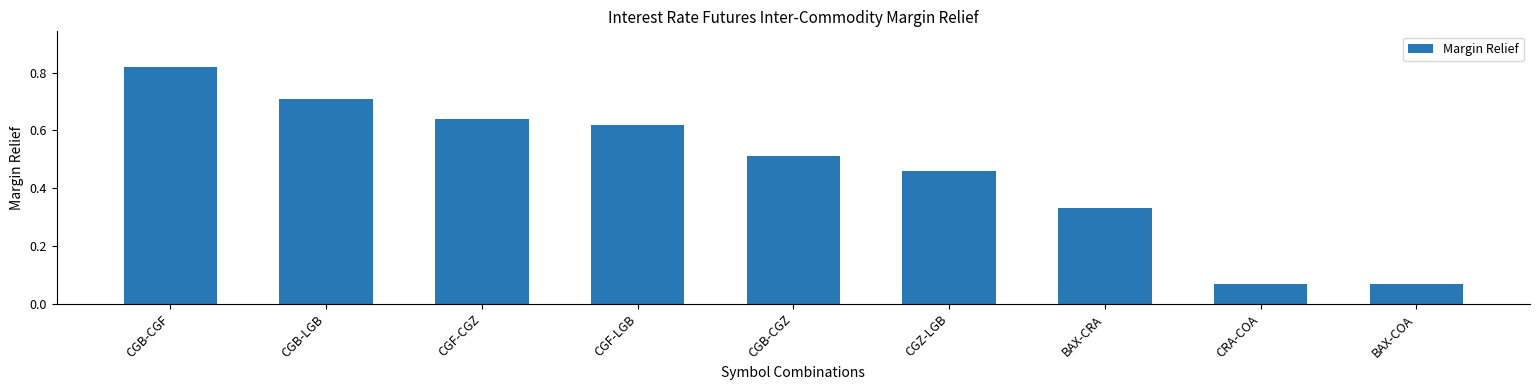

Is it true that the value at CRA-COA is 0.0?

False